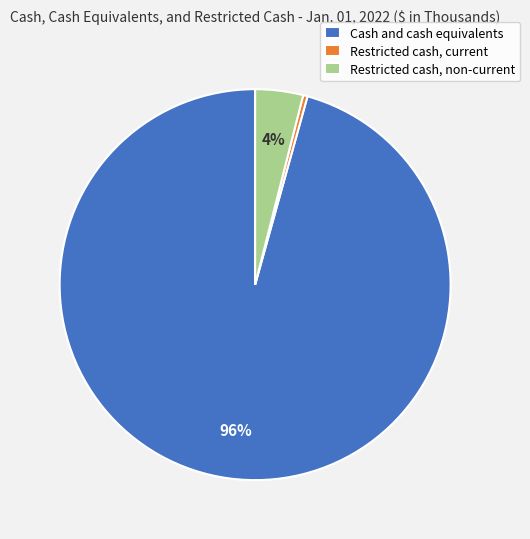

To the nearest percent, what is the difference between the Restricted cash, non-current and Restricted cash, current slice percentages?

4%